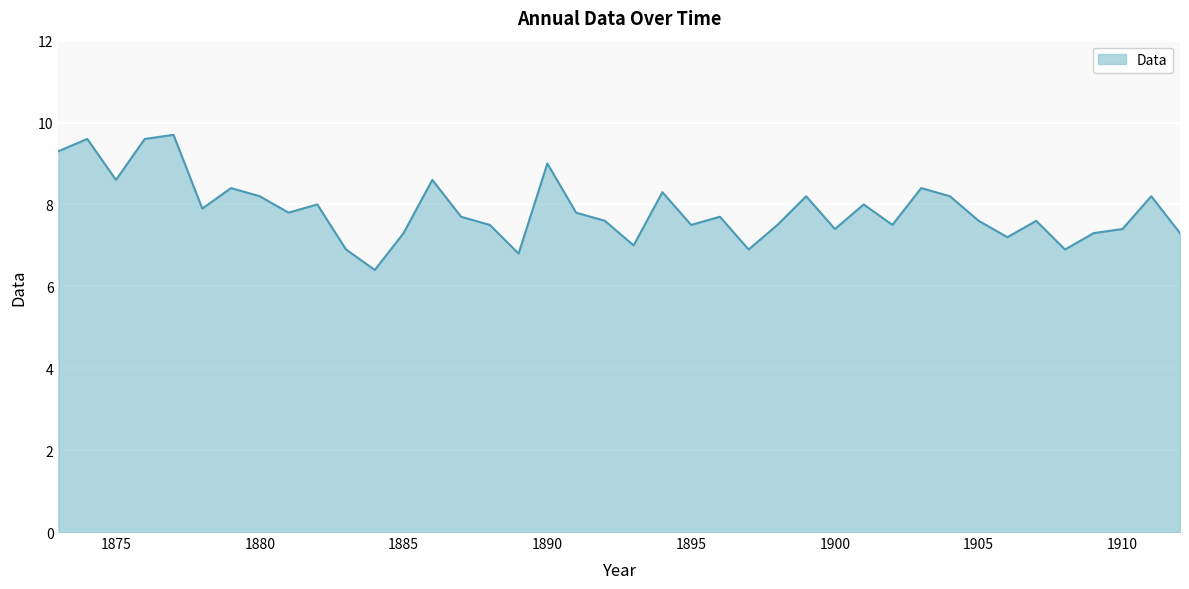

What is the difference between the maximum and minimum values?

3.3